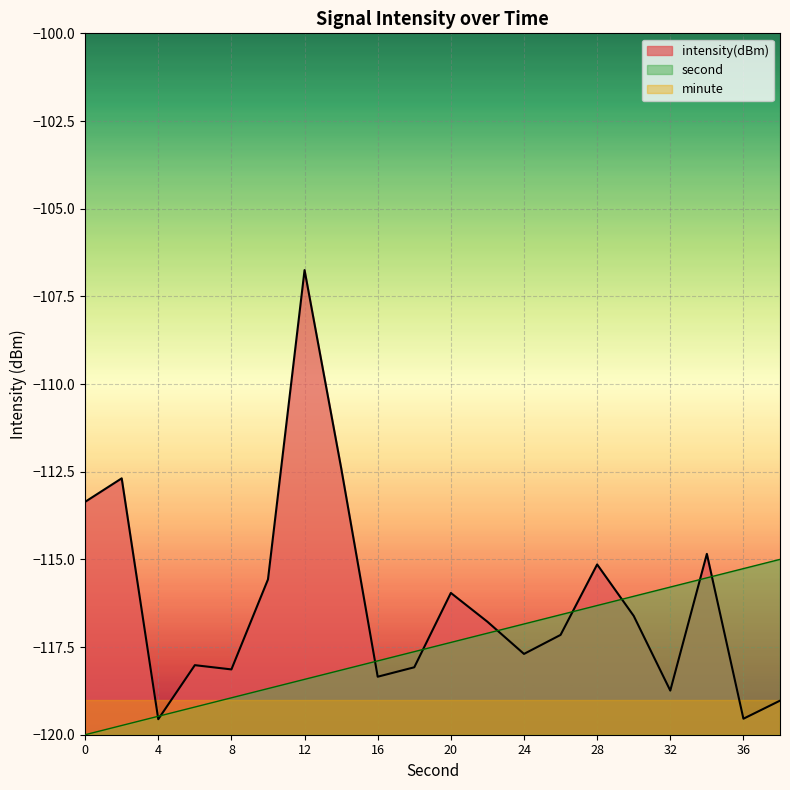

Reading right to left, transcribe all the data shown in this chart.

intensity(dBm): -119.0	-119.5	-114.8	-118.7	-116.6	-115.1	-117.2	-117.7	-116.8	-116.0	-118.1	-118.3	-112.4	-106.8	-115.6	-118.1	-118.0	-119.6	-112.7	-113.4
second: -115.0	-115.3	-115.5	-115.8	-116.1	-116.3	-116.6	-116.8	-117.1	-117.4	-117.6	-117.9	-118.2	-118.4	-118.7	-118.9	-119.2	-119.5	-119.7	-120.0